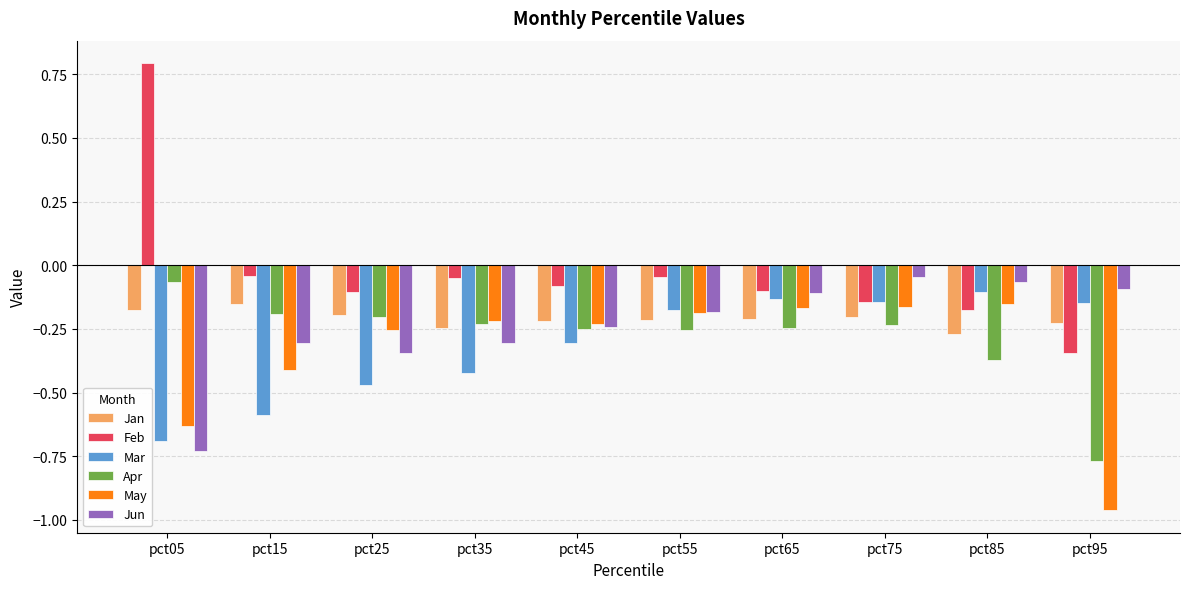

What is the spread (max minus min) of values at pct95?

0.9